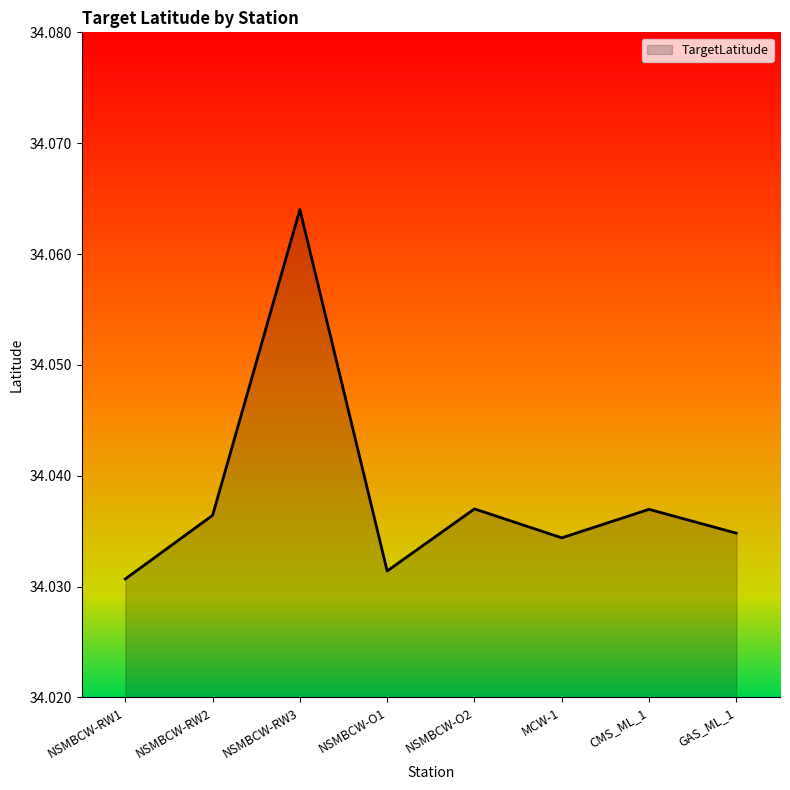

Count the number of categories in the chart.

8